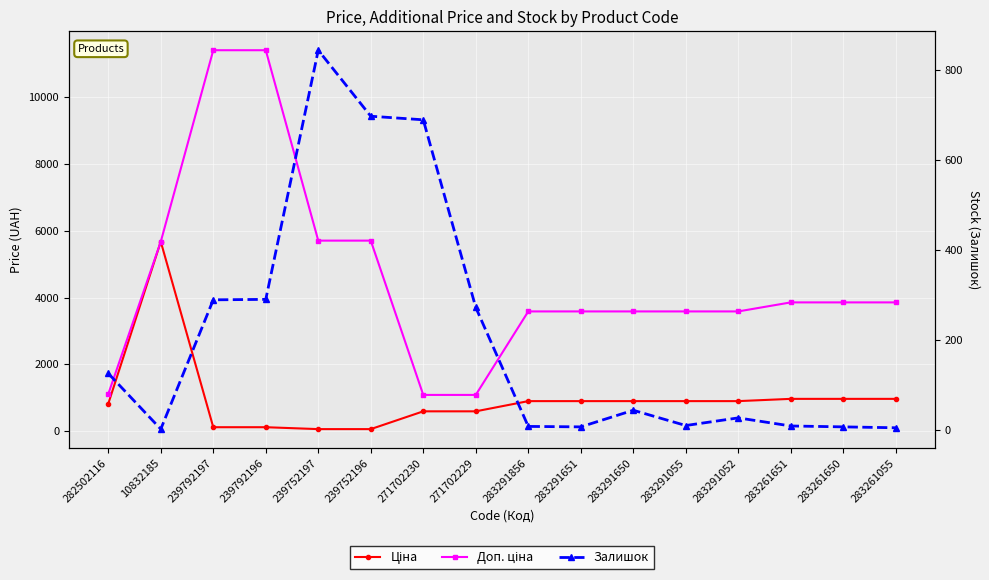

Is this an area chart (filled region under the line)?

No